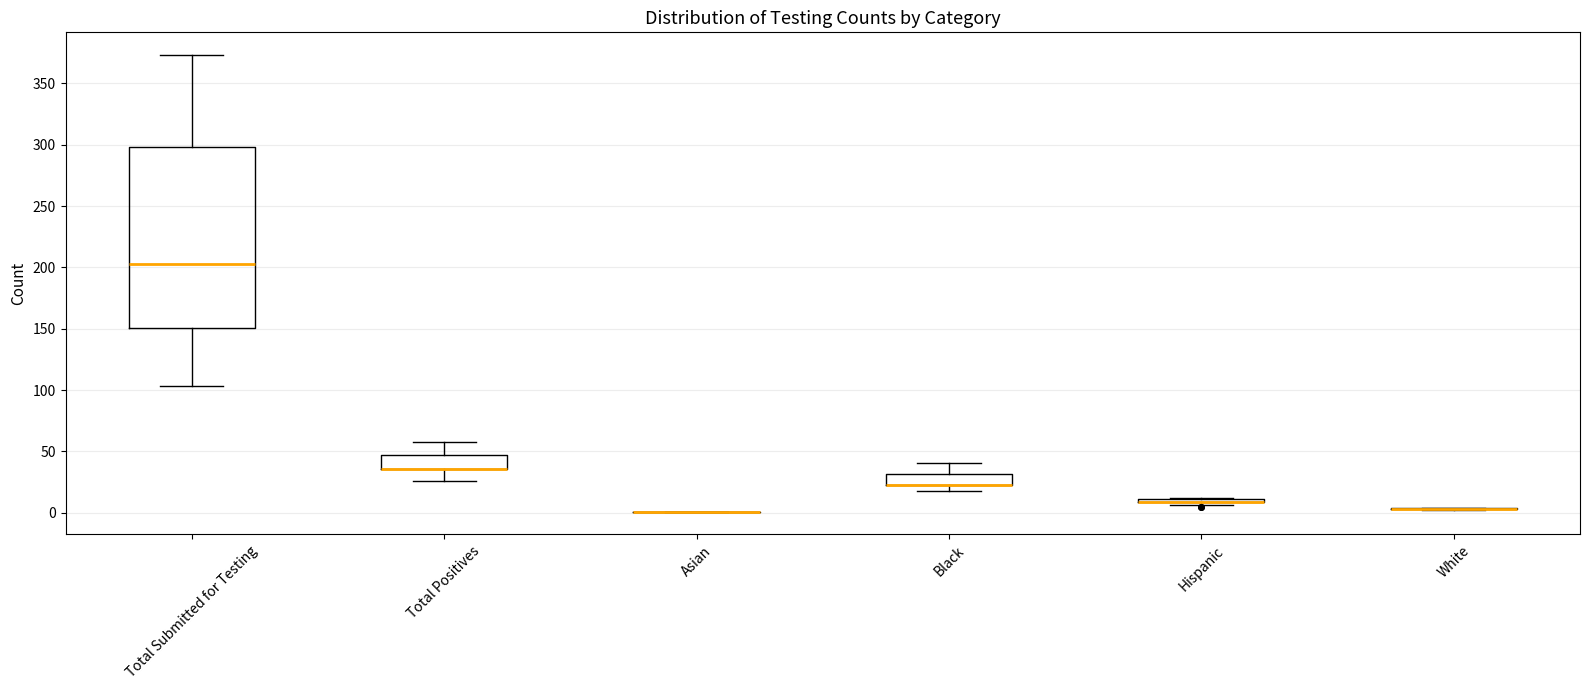

Reading left to right, transcribe this box plot: for each box, give where its median line is, the range the box spans, and where its two whiskers end, as read against the y-axis. The values are not printed on the chart, so give them approximately, as read against the axis.

Total Submitted for Testing: median 205, box 150 to 300, whiskers 105 to 375
Total Positives: median 35 (drawn on the box's lower edge), box 35 to 45, whiskers 25 to 60
Asian: box collapsed to a line at 0, whiskers 0 to 0
Black: median 25 (drawn on the box's lower edge), box 25 to 30, whiskers 20 to 40
Hispanic: box collapsed to a line at 10, whiskers 5 to 10
White: box collapsed to a line at 5, whiskers 0 to 5